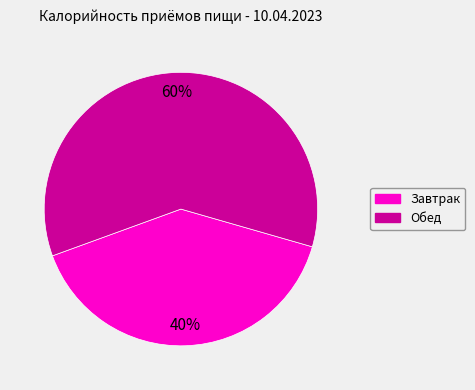

Is there any slice that represents more than half of the pie?

Yes